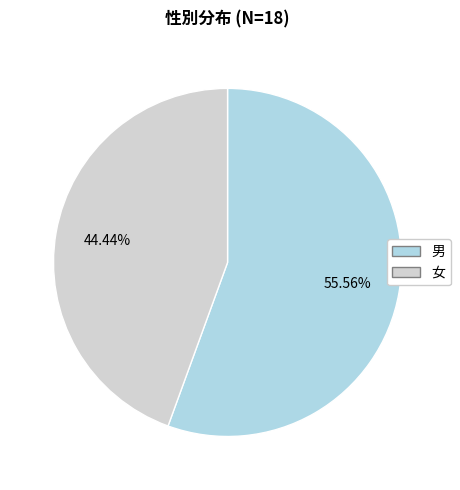

To the nearest percent, what is the average slice percentage?

50%